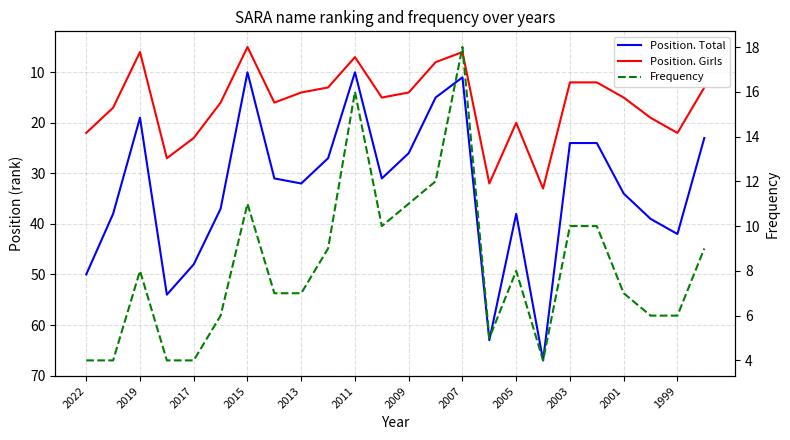

In Frequency, how many points are lower than both neighbors (excluding endpoints)?

3